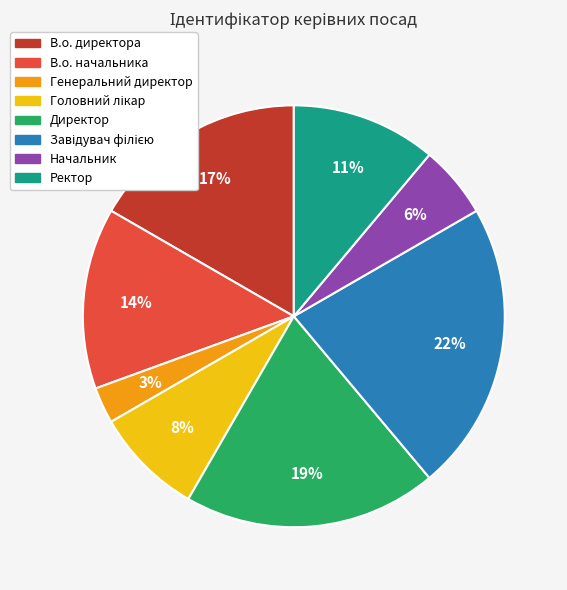

Count the number of slices in the pie.

8